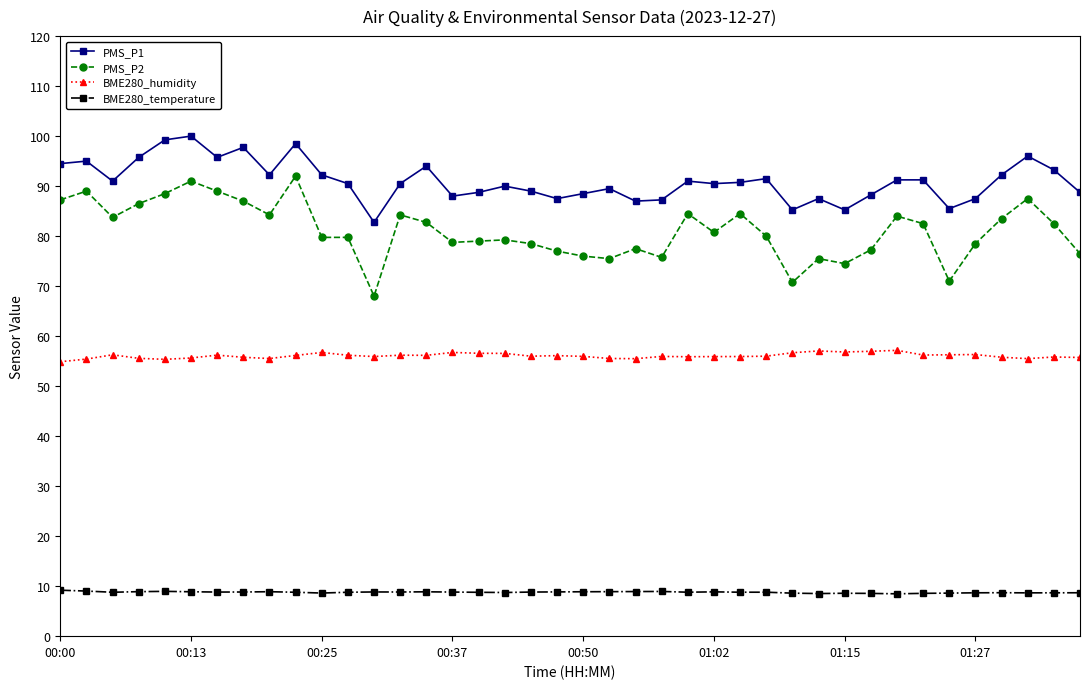

True or false: PMS_P1 and PMS_P2 cross at least once.

False